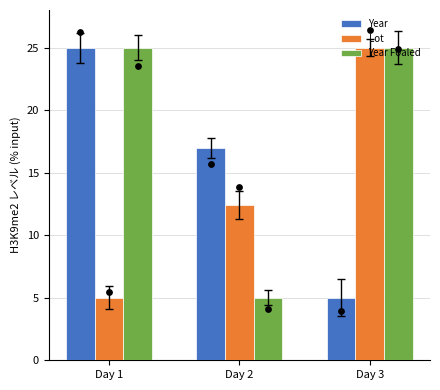

Which series has the largest total across all categories?

Year Foaled